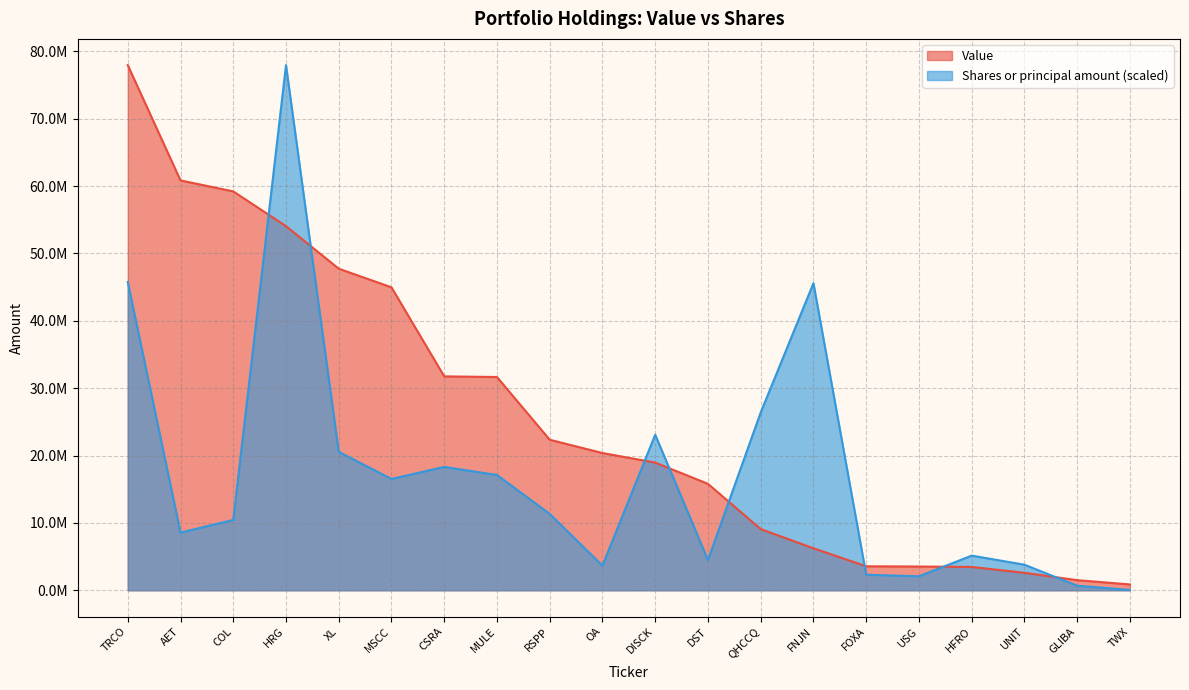

Read the Value value at USG.

3524000.0